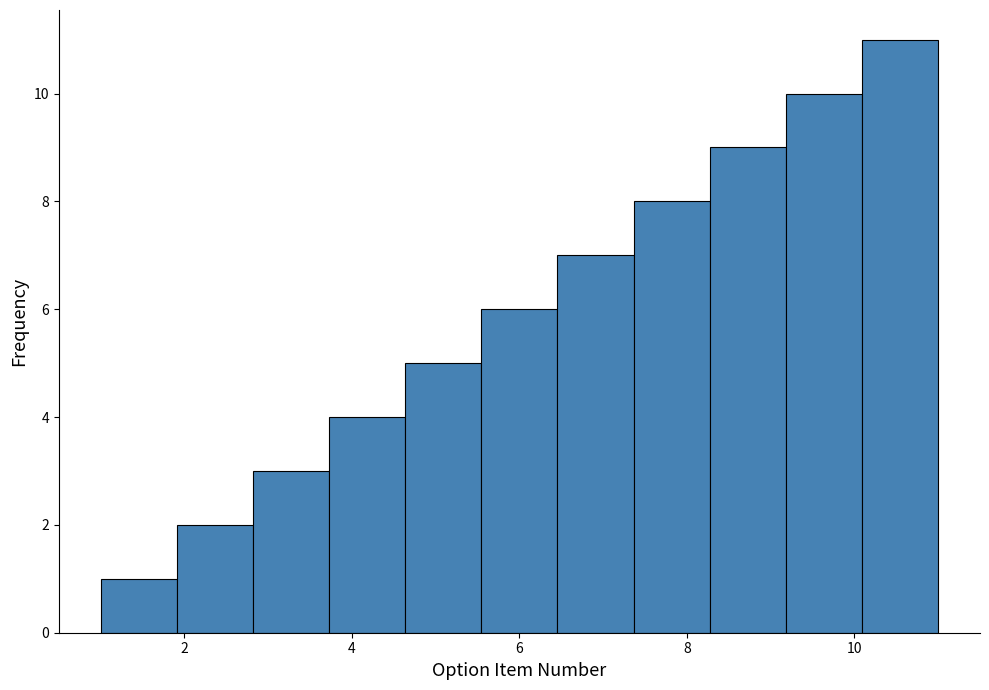

Reading left to right, transcribe this chart: for each bar, give the range it covers on the x-axis and its height. Neither the bar edges nor the heights are printed on the chart, so give them approximately, as read against the axes.

1.0 to 2.0: 1
2.0 to 2.8: 2
2.8 to 3.8: 3
3.8 to 4.6: 4
4.6 to 5.6: 5
5.6 to 6.4: 6
6.4 to 7.4: 7
7.4 to 8.2: 8
8.2 to 9.2: 9
9.2 to 10.0: 10
10.0 to 11.0: 11